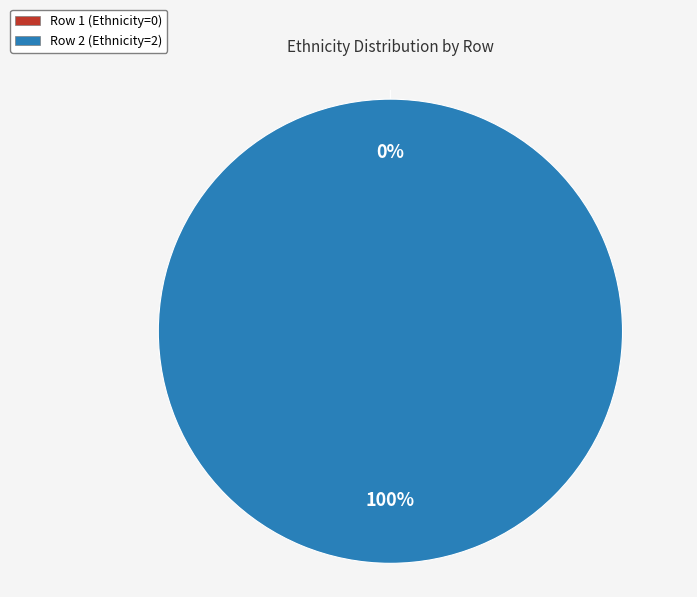

To the nearest percent, what is the difference between the Row 2 (Ethnicity=2) and Row 1 (Ethnicity=0) slice percentages?

100%